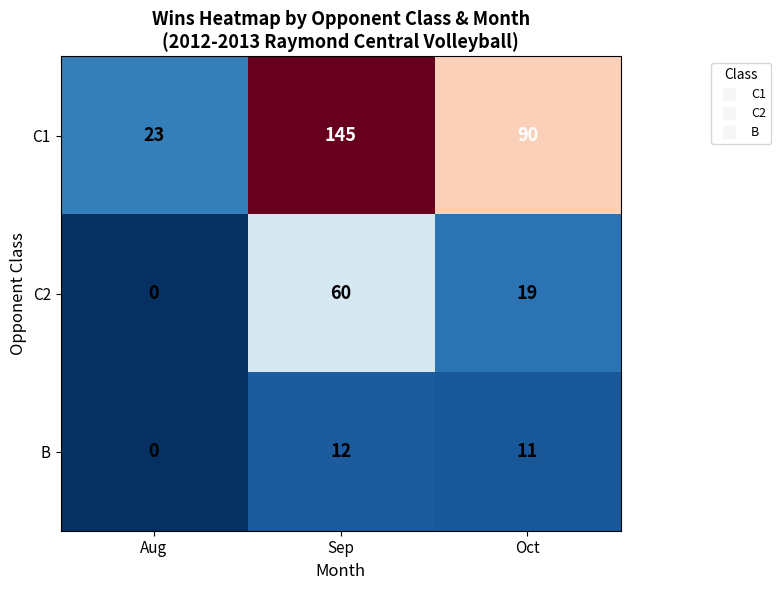

At which label does C2 reach its minimum?

Aug